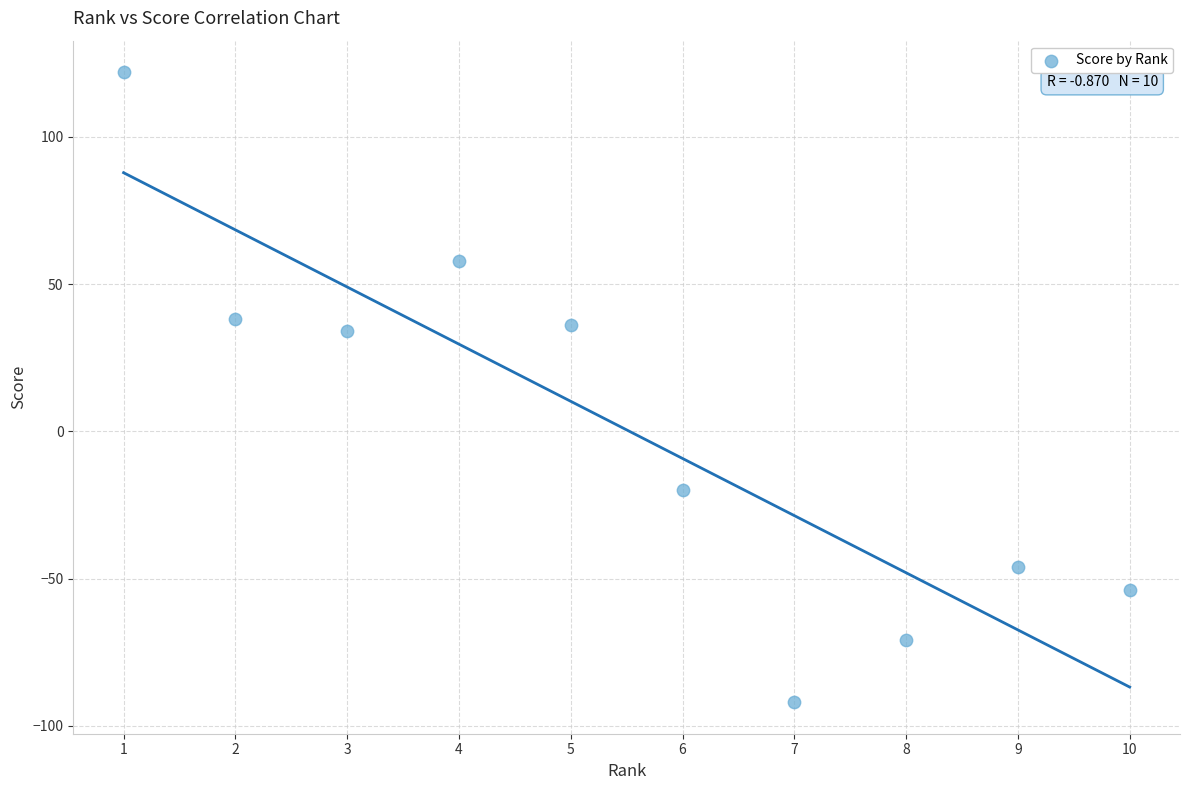

What is the range of Y values (max minus min)?

214